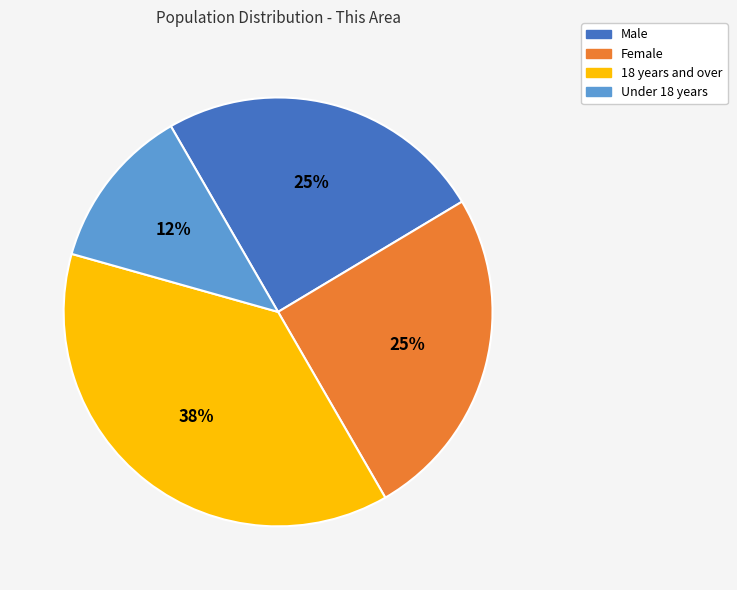

Is 18 years and over the majority of the pie?

No